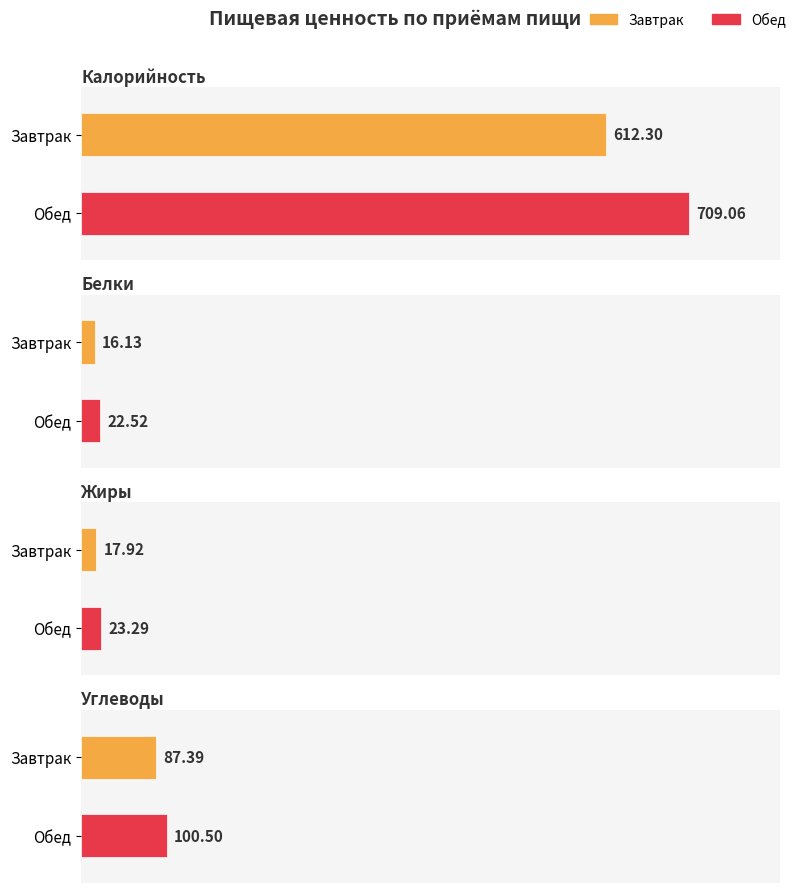

What is the label of the 2nd bar from the right?

Завтрак